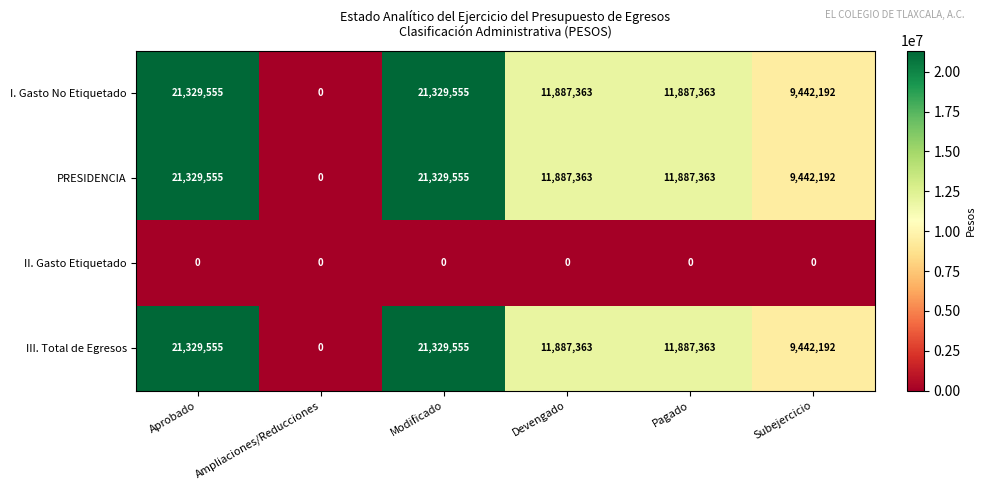

Is the value of III. Total de Egresos at Subejercicio greater than the value of I. Gasto No Etiquetado at Modificado?

No